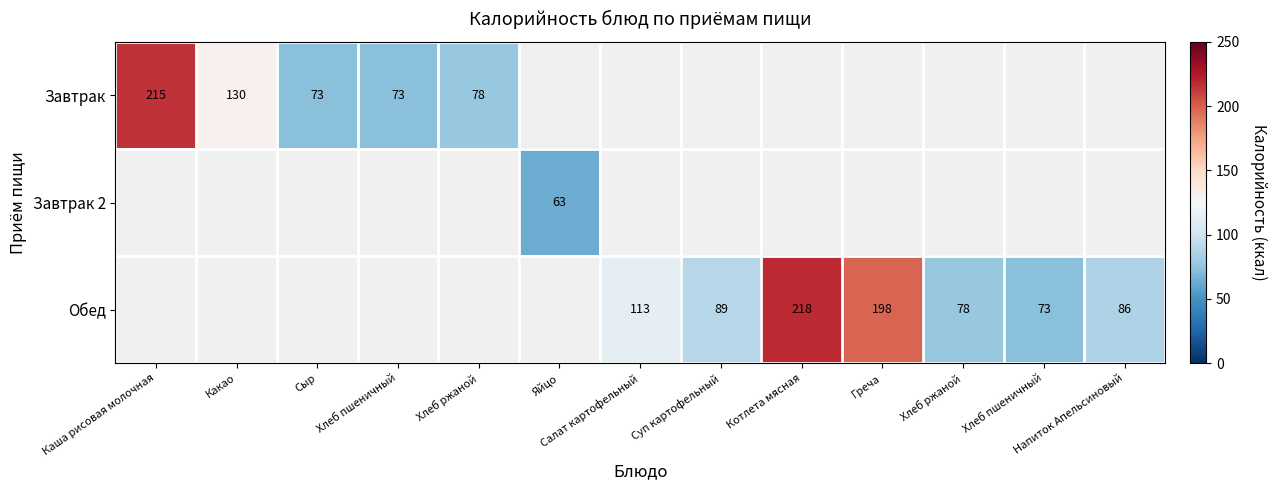

Which category has the highest value across all series?

Котлета мясная